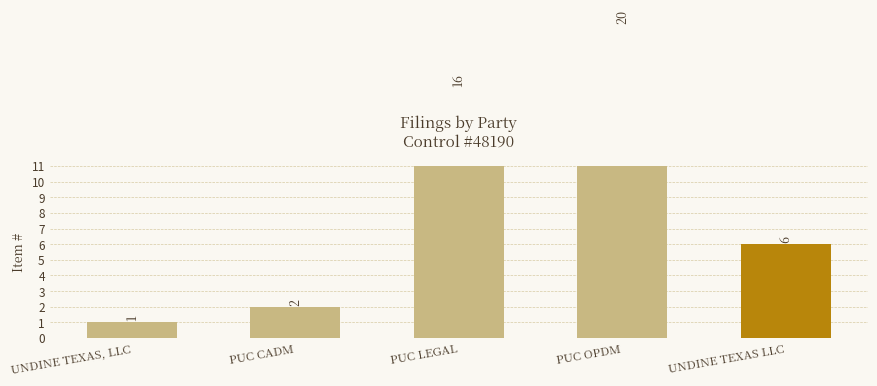

What is the maximum value shown in the chart?

20